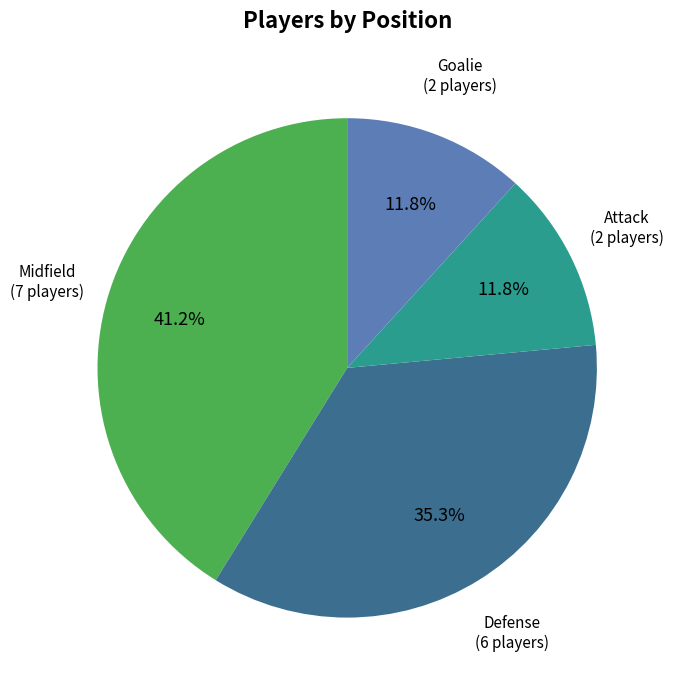

To the nearest percent, what is the difference between the largest and smallest slice percentages?

29%